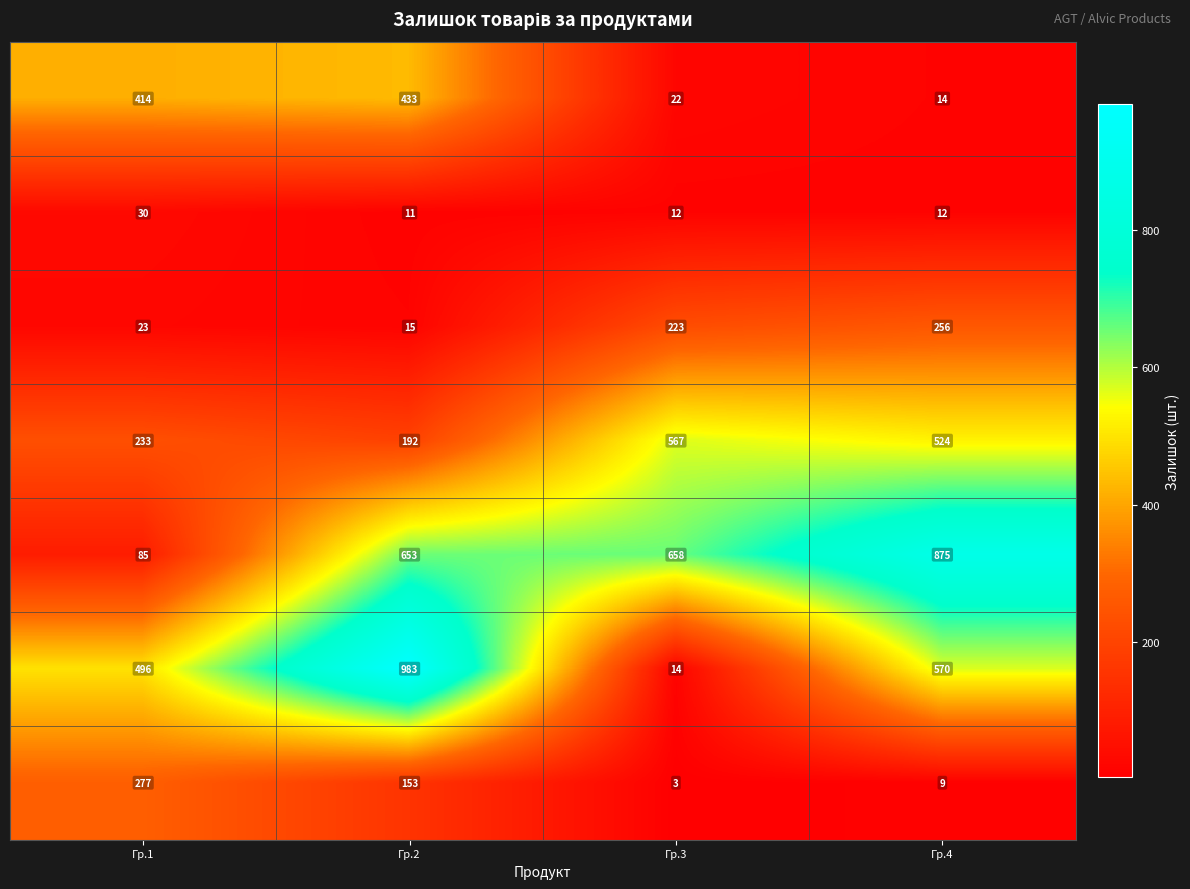

What is the spread (max minus min) of values at Гр.1?

473